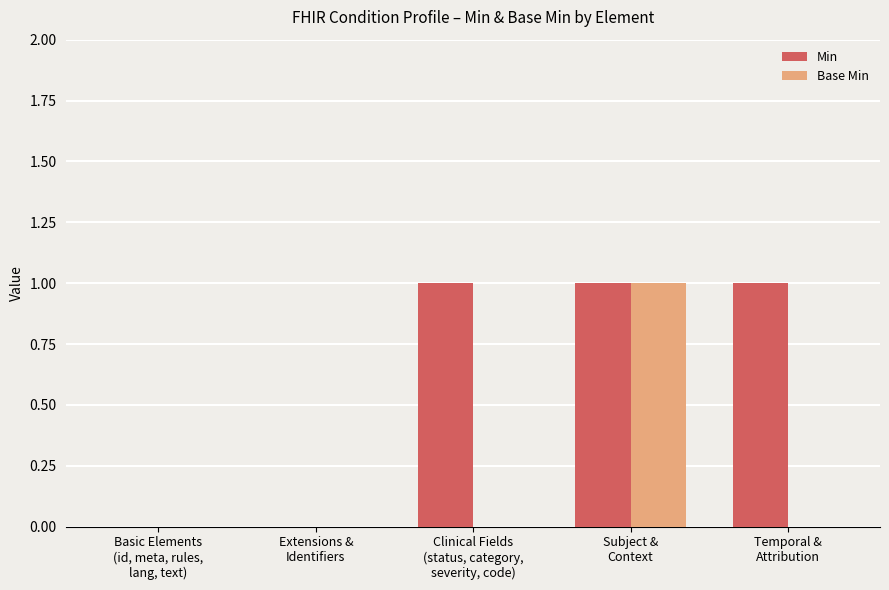

Which series has the largest total across all categories?

Min